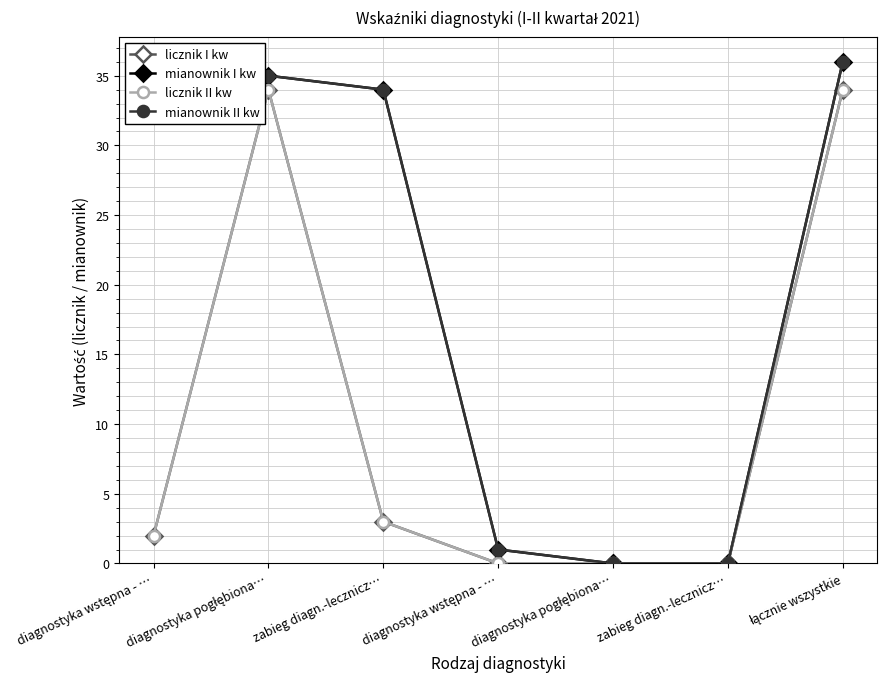

True or false: licznik I kw and mianownik I kw intersect in this chart.

False